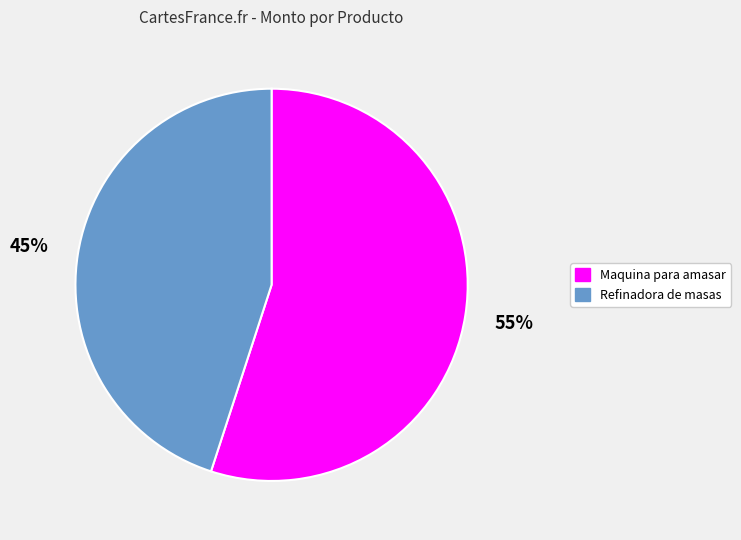

Rank the categories by value from highest to lowest.

Maquina para amasar, Refinadora de masas